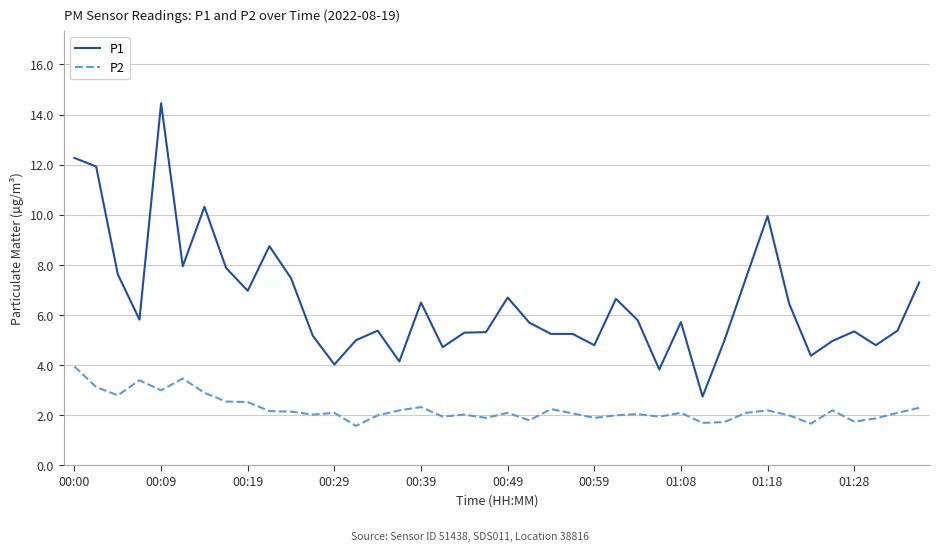

What is the difference between the second highest and minimum values in the P2 series?

1.9